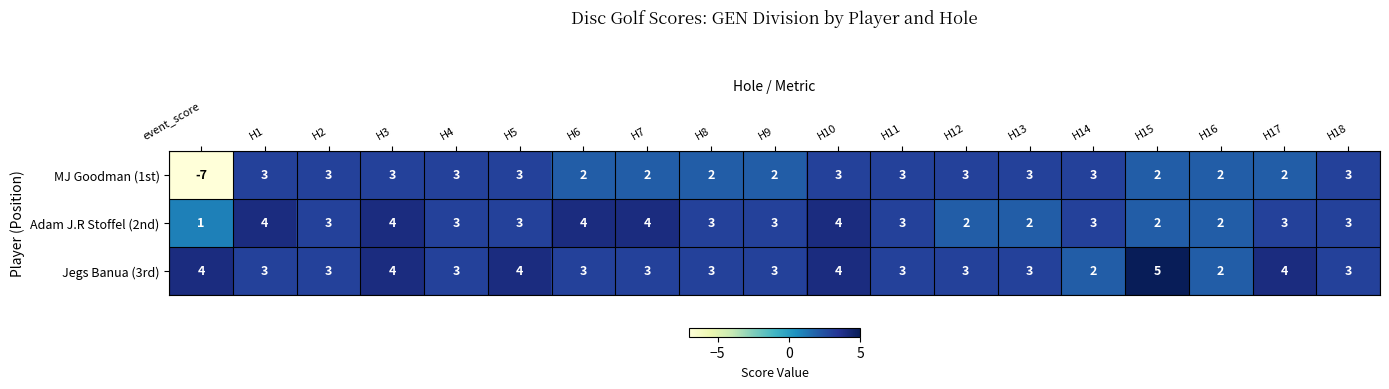

What is the maximum value shown in the chart?

5